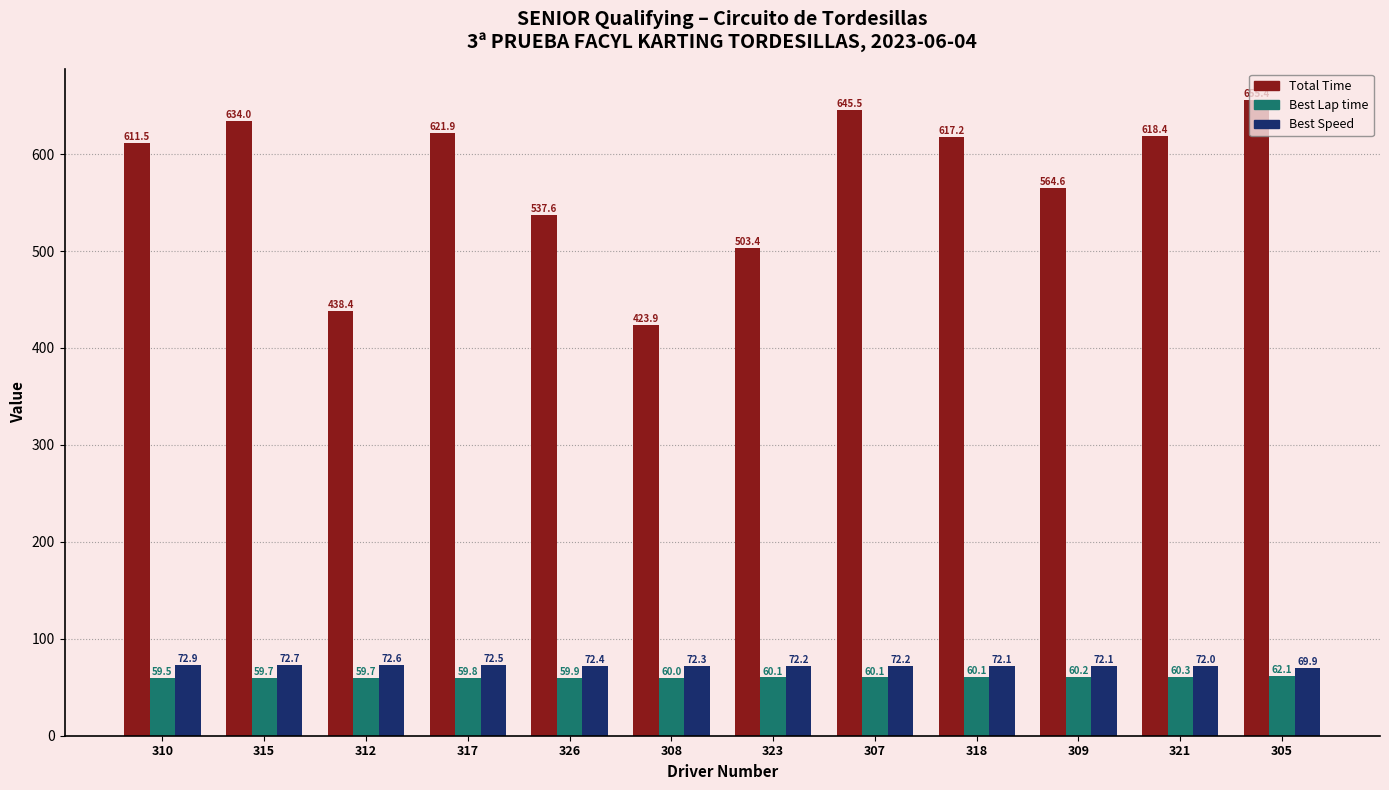

Are the bars horizontal?

No